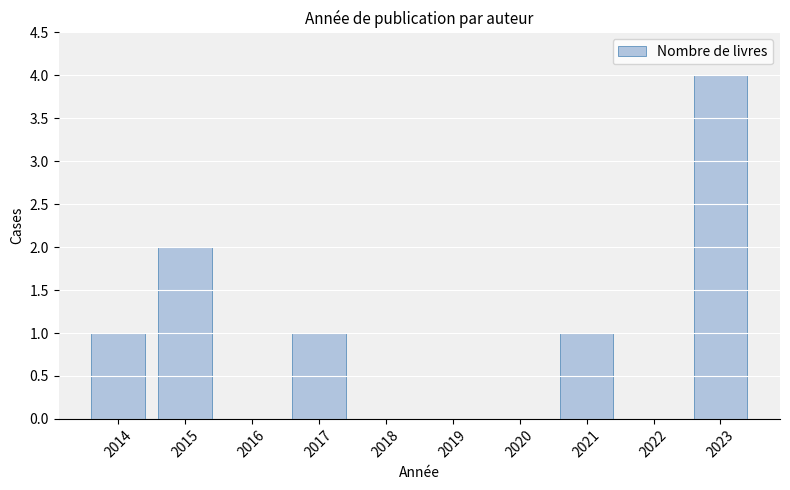

The chart shows a value of 3 at 2015. True or false?

False